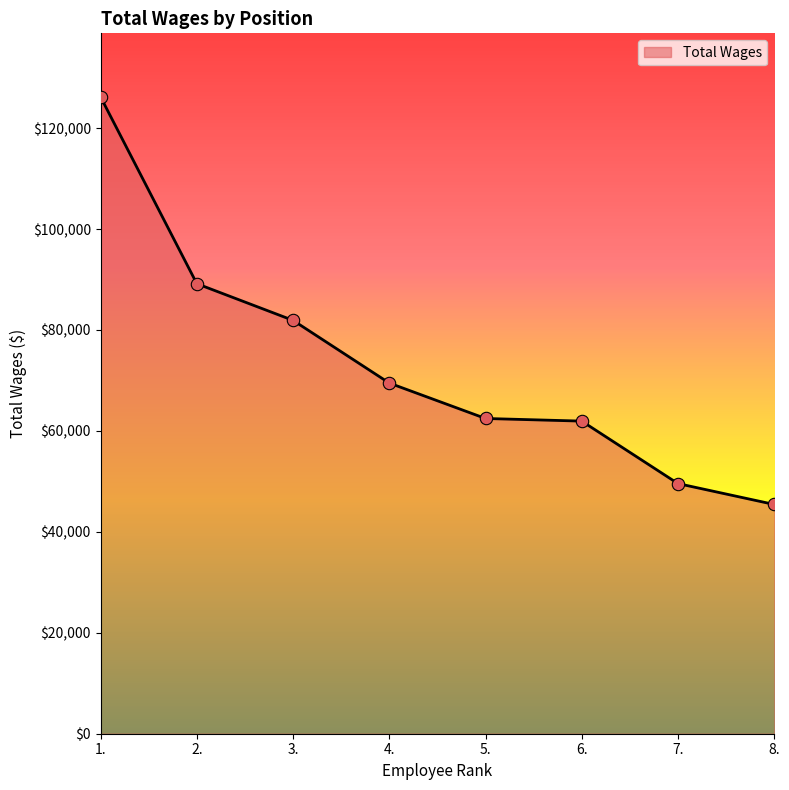

What is the ratio of the value at 4. to the value at 8.?

1.5